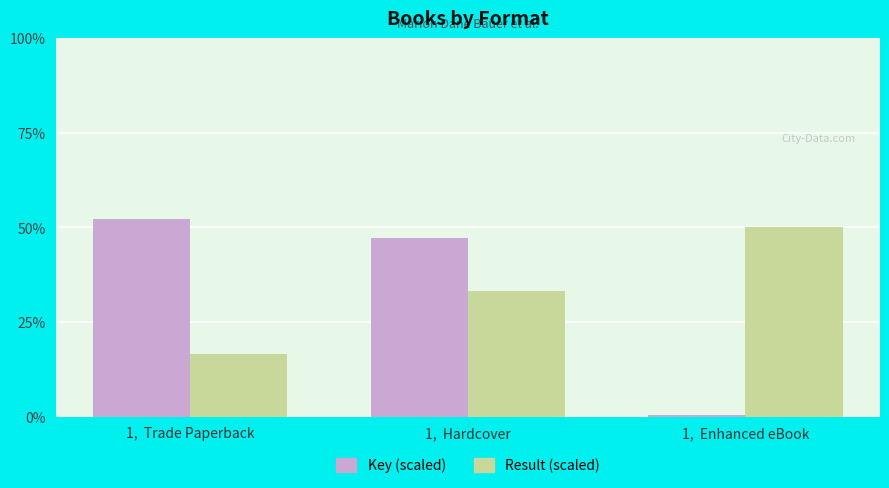

Which category has the highest value across all series?

1,  Trade Paperback